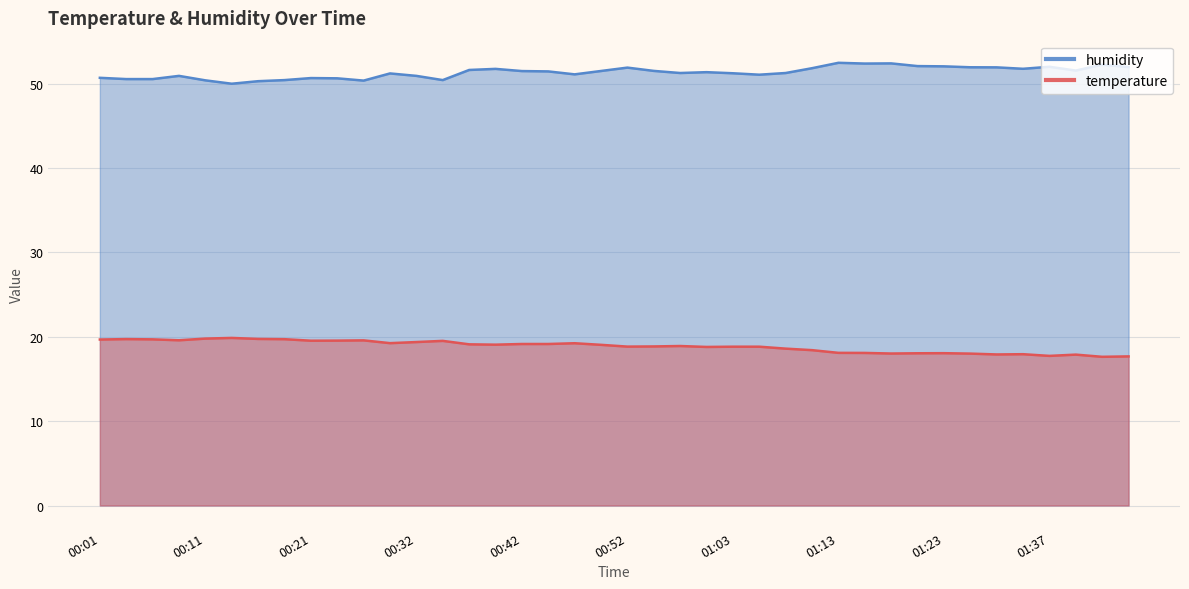

Which series has the largest total across all categories?

humidity